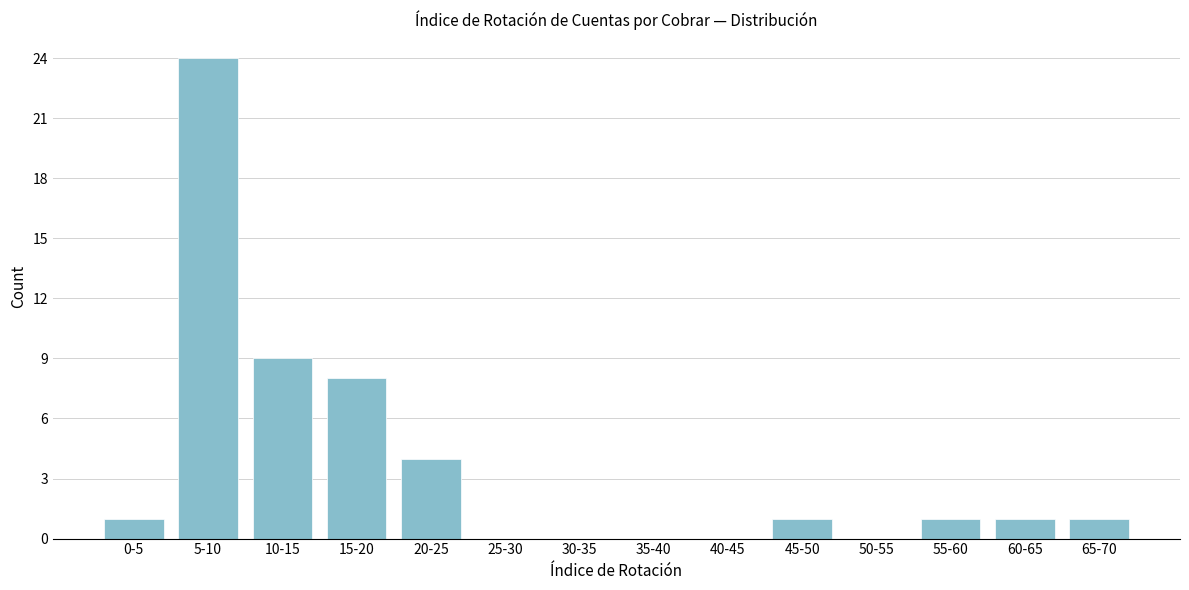

Reading right to left, extract all data points from this chart.

65-70=1	60-65=1	55-60=1	50-55=0	45-50=1	40-45=0	35-40=0	30-35=0	25-30=0	20-25=4	15-20=8	10-15=9	5-10=24	0-5=1